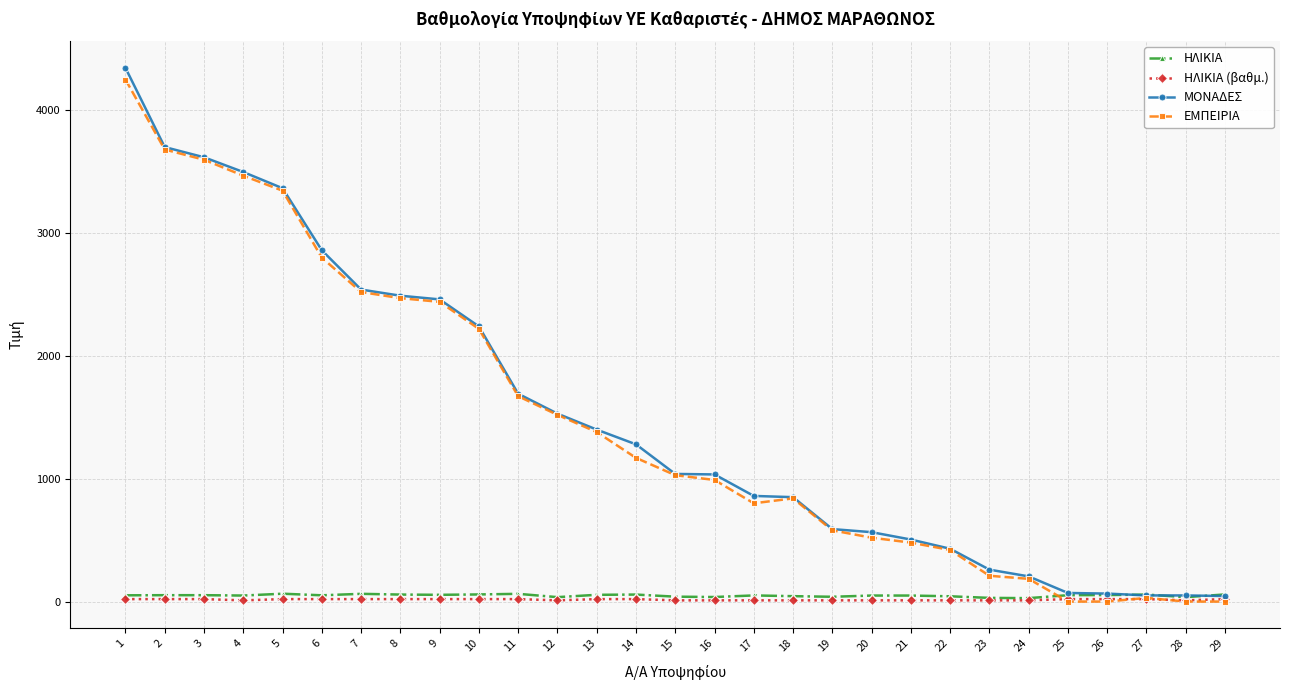

How many distinct data groups are displayed?

4